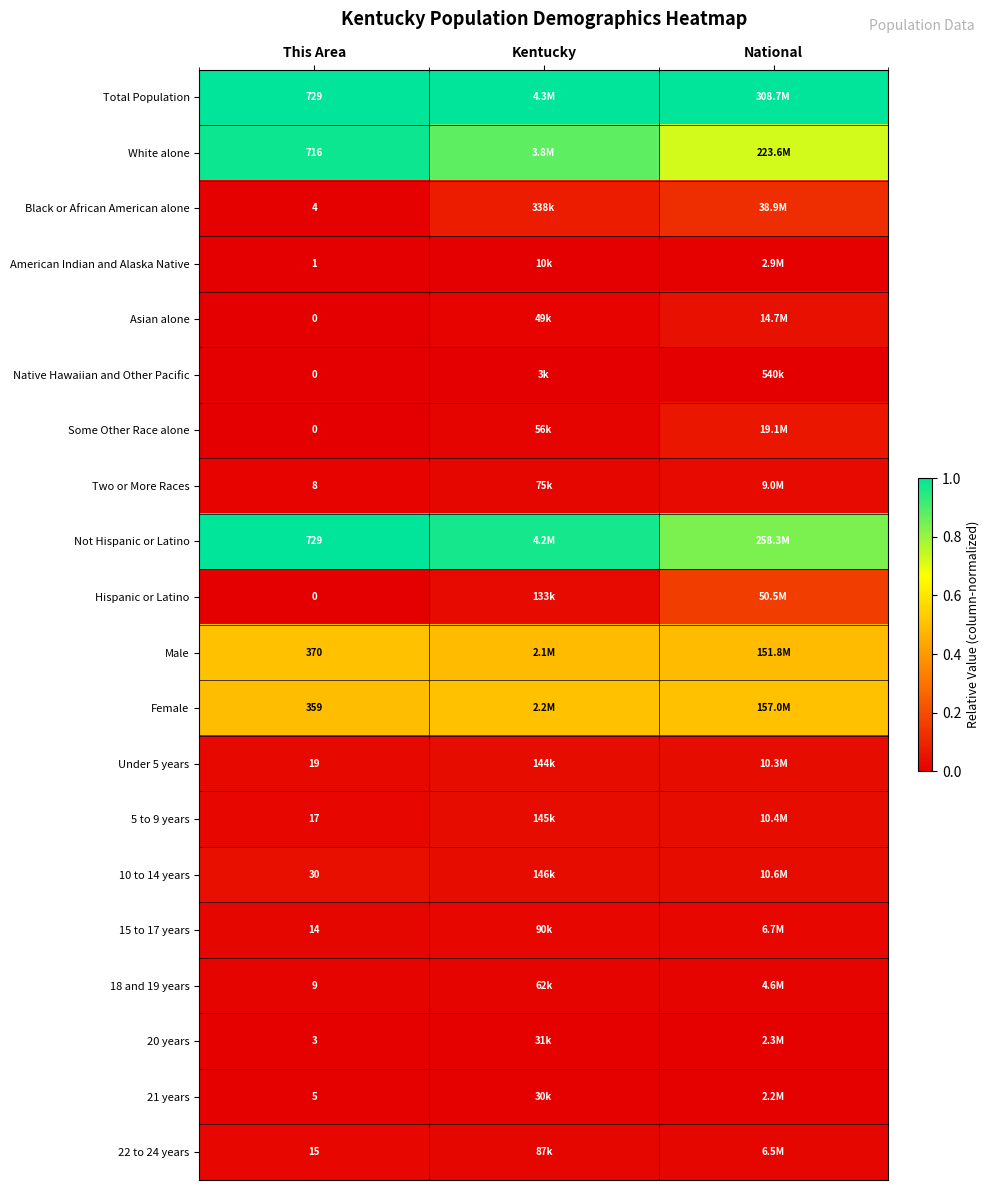

Rank the series by their maximum value, from lowest to highest.

Native Hawaiian and Other Pacific, 20 years, 21 years, American Indian and Alaska Native, 18 and 19 years, 15 to 17 years, 22 to 24 years, Two or More Races, Under 5 years, 5 to 9 years, 10 to 14 years, Asian alone, Some Other Race alone, Black or African American alone, Hispanic or Latino, Male, Female, White alone, Total Population, Not Hispanic or Latino